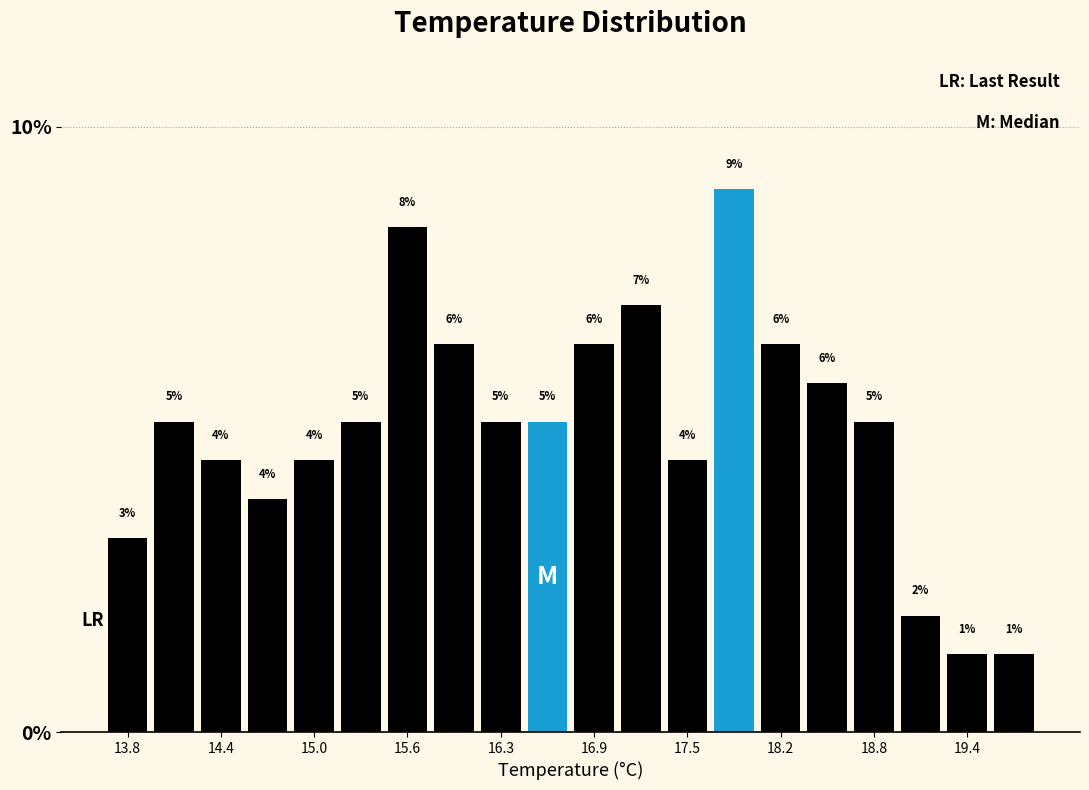

Around what value on the x-axis is the tallest bar? Give the approximate position of its centre, as read against the axis.

17.9